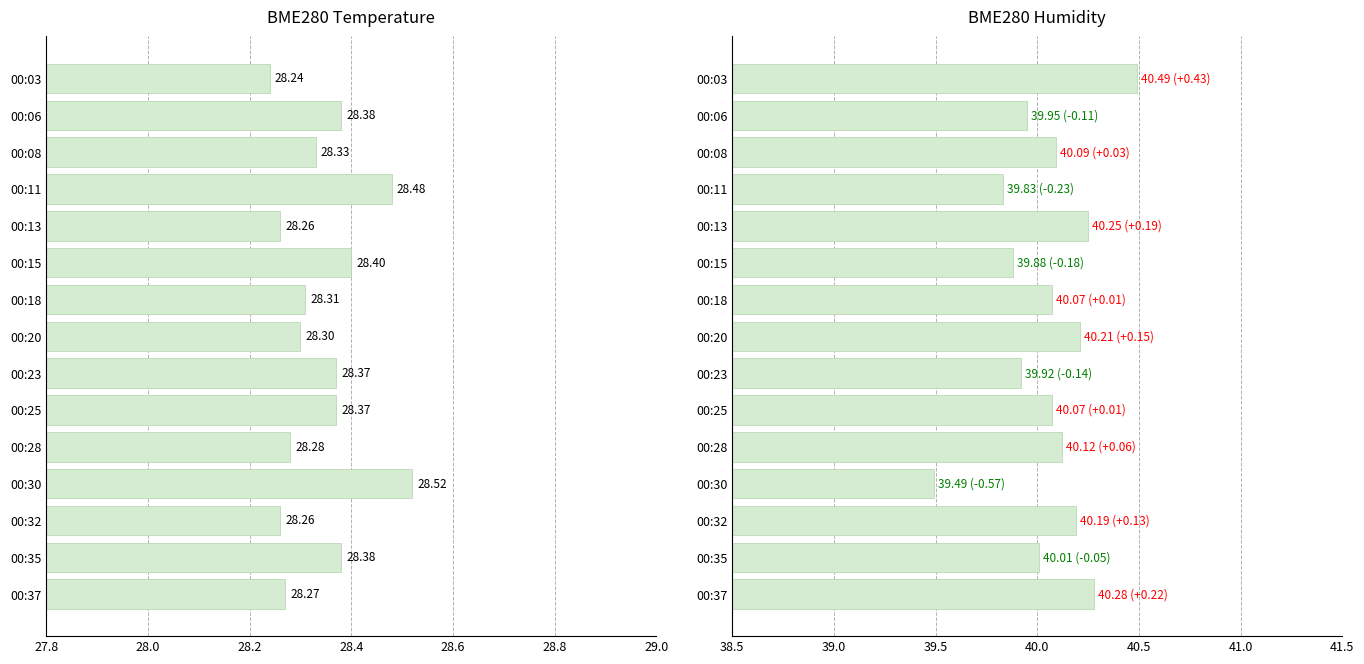

Where is BME280_humidity nearest to the value 39?

00:30